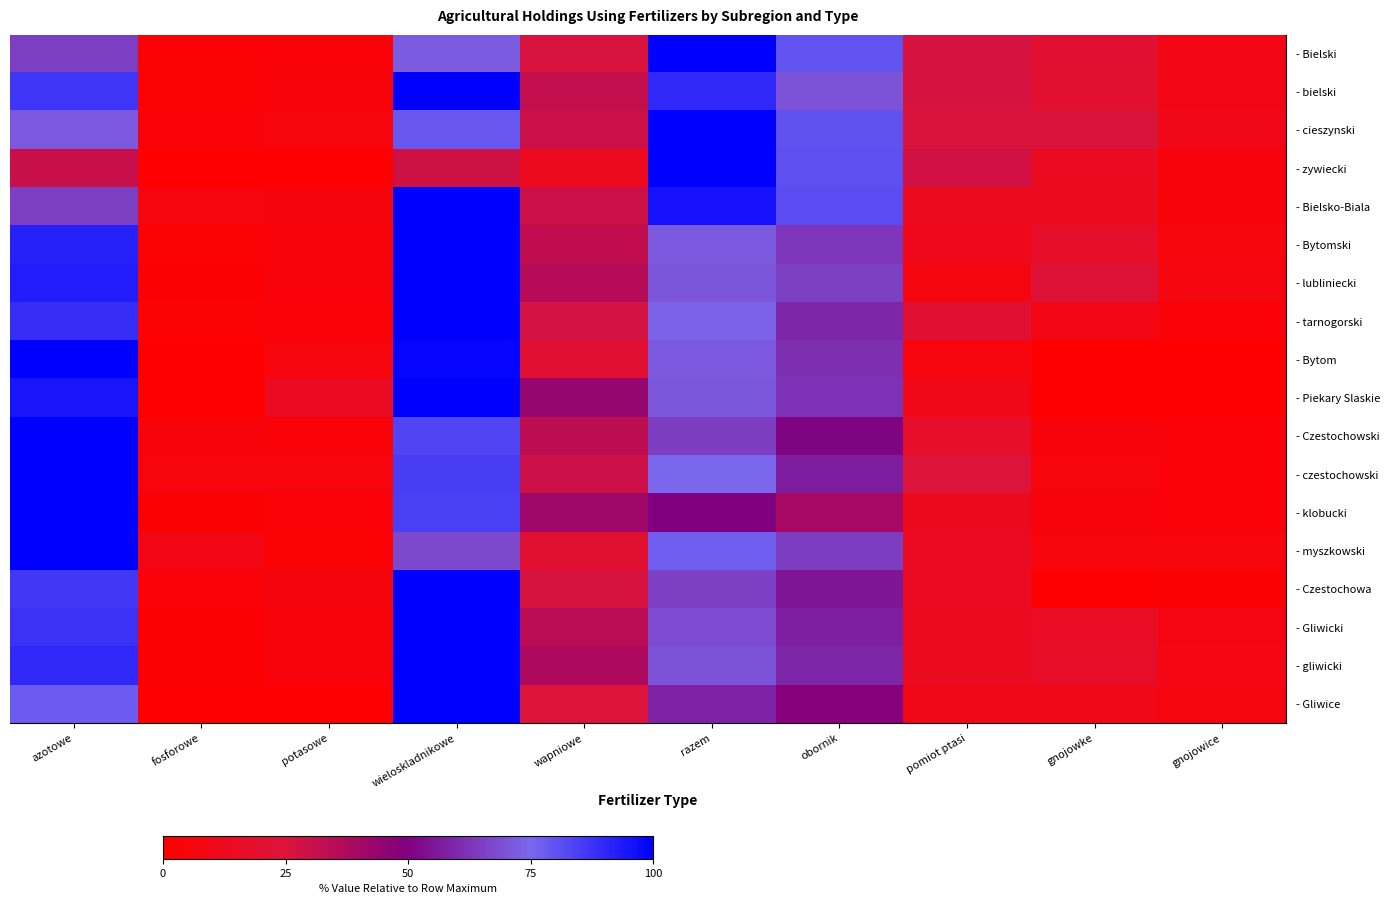

Which has a higher value, gnojowke or gnojowice?

gnojowke